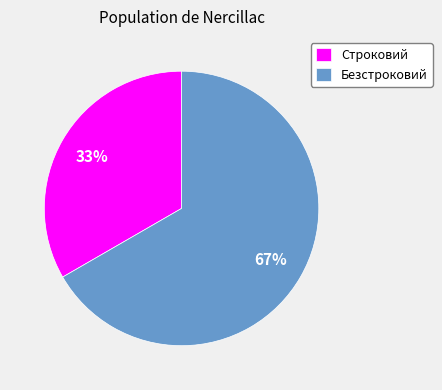

Does Безстроковий represent more than half of the total?

Yes